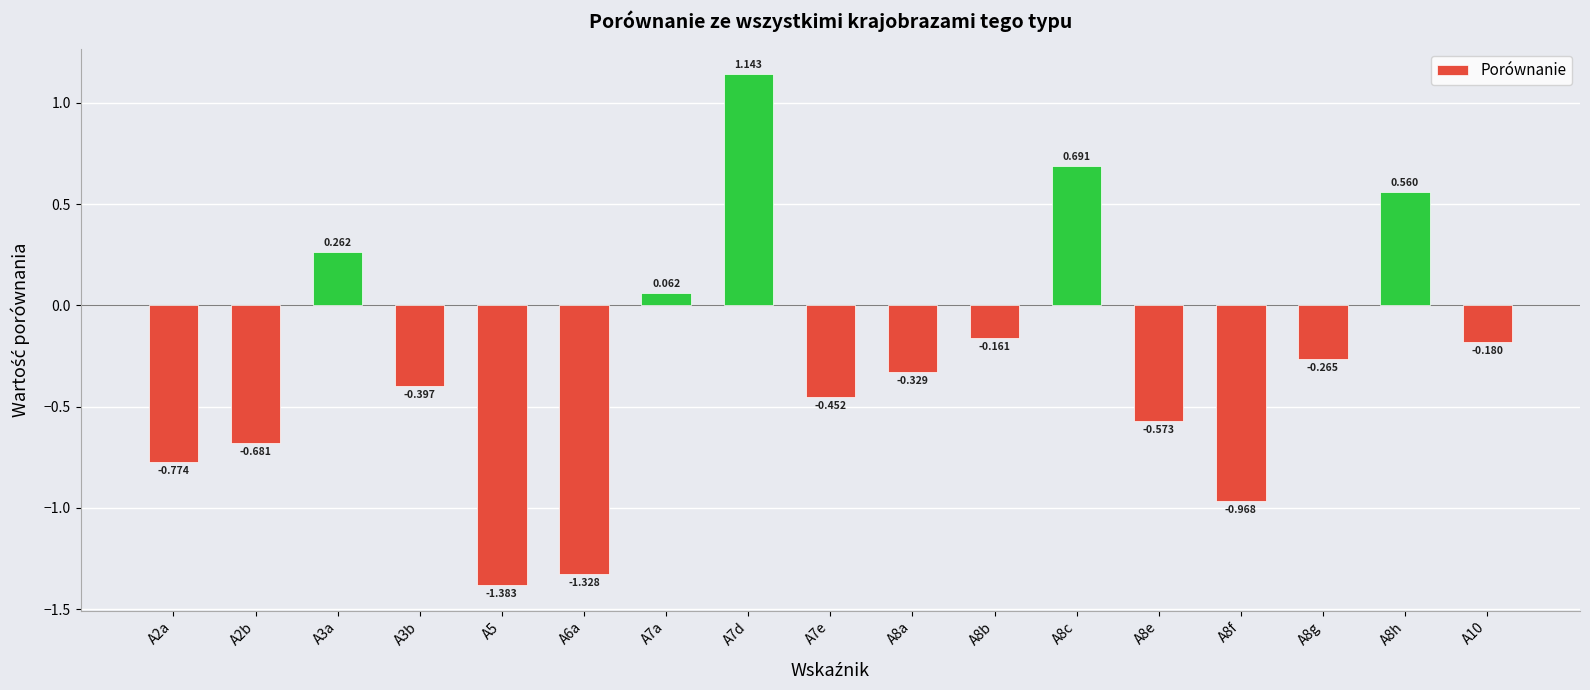

Where is the data nearest to the value 0?

A7a